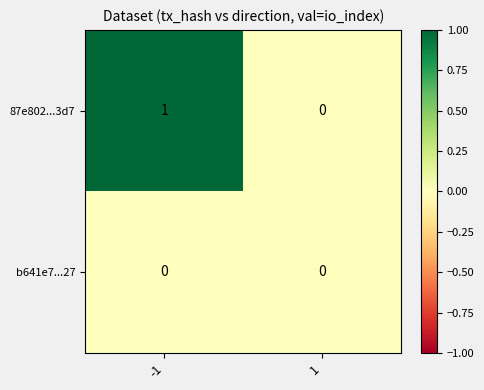

Reading right to left, what are all the values shown in this chart?

87e802...3d7: 0	1
b641e7...27: 0	0